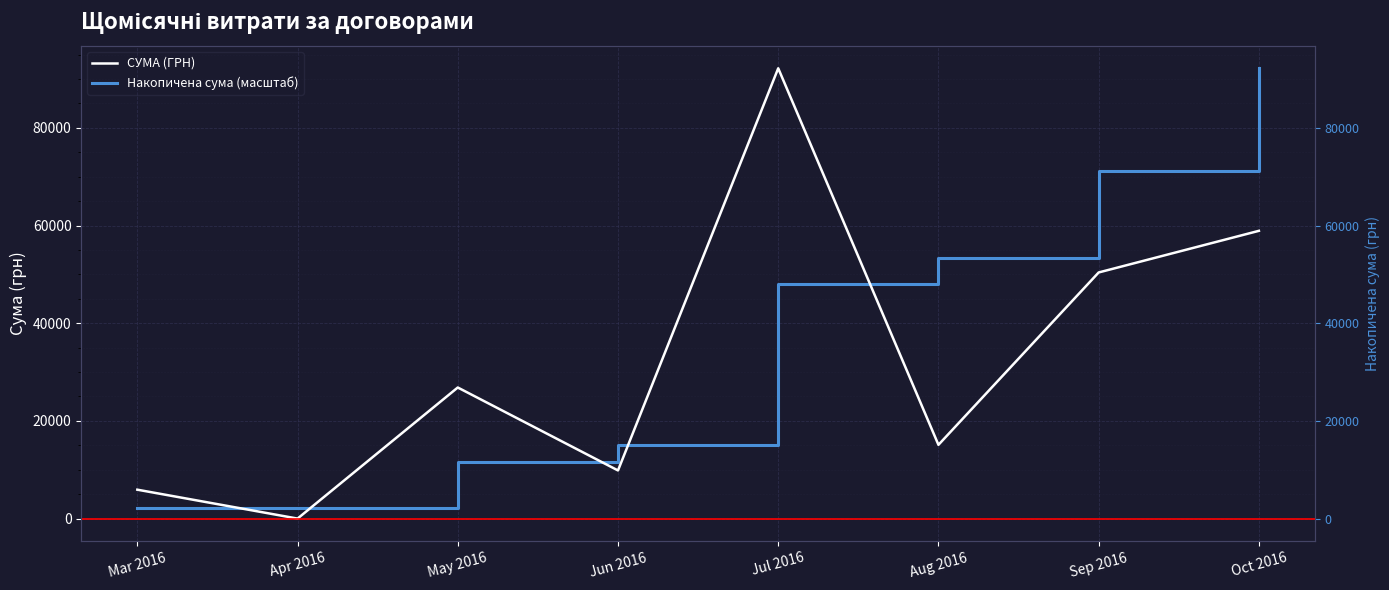

What is the sum of all СУМА (ГРН) values?

259203.0